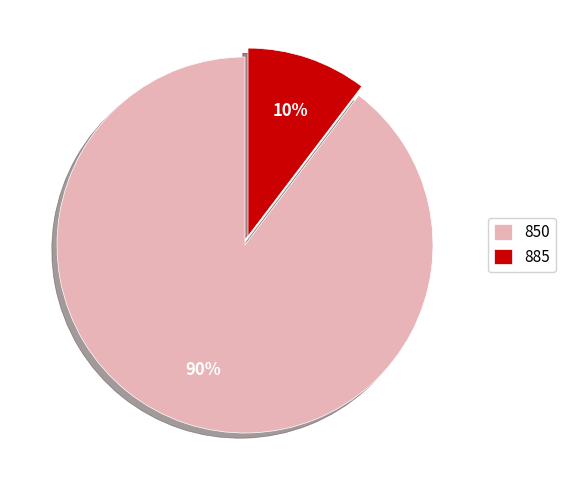

How many slices are in this pie chart?

2